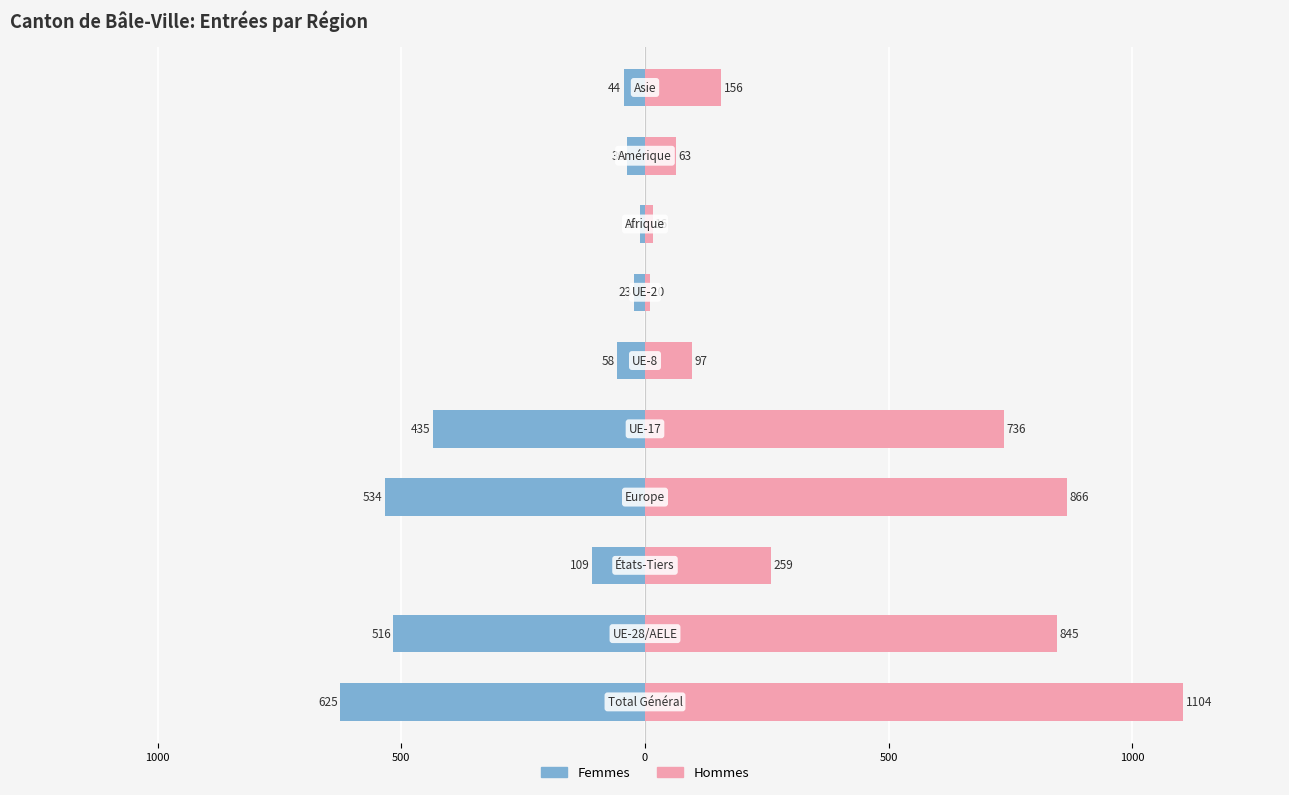

Is it true that Femmes equals -9 at 1500?

False